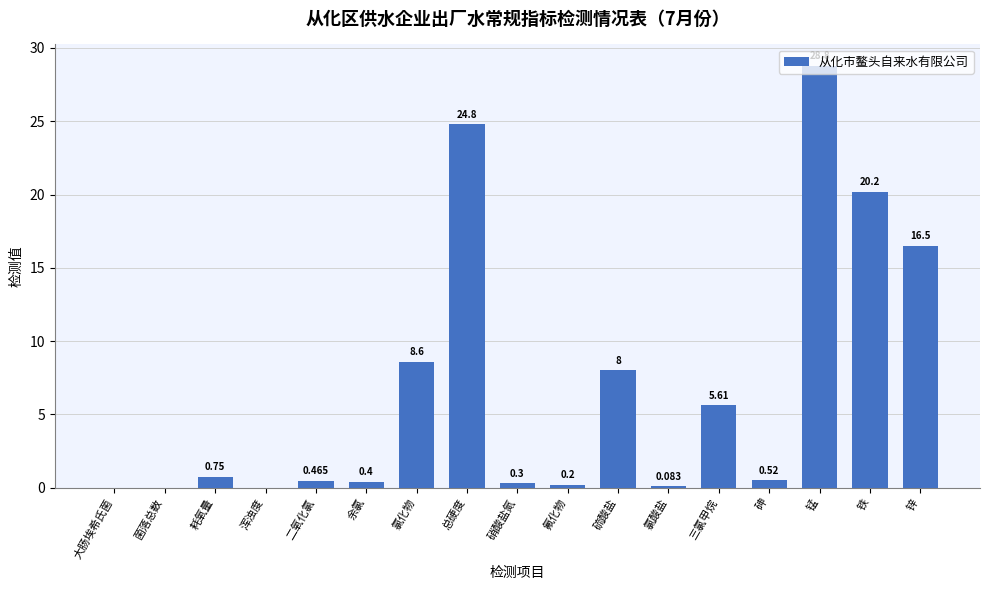

Which label corresponds to the largest value in the chart?

锰